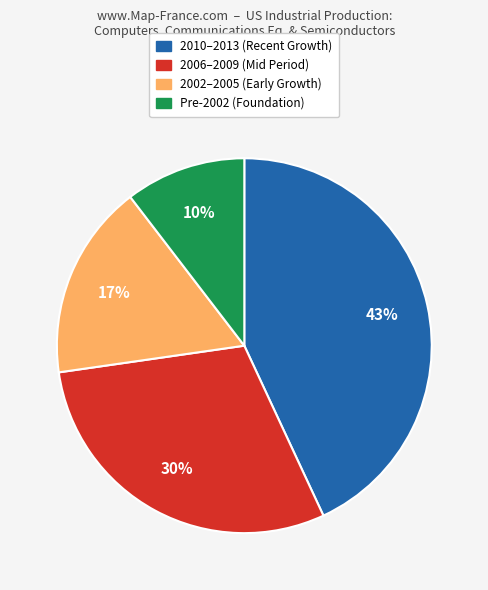

Does any single category account for the majority?

No